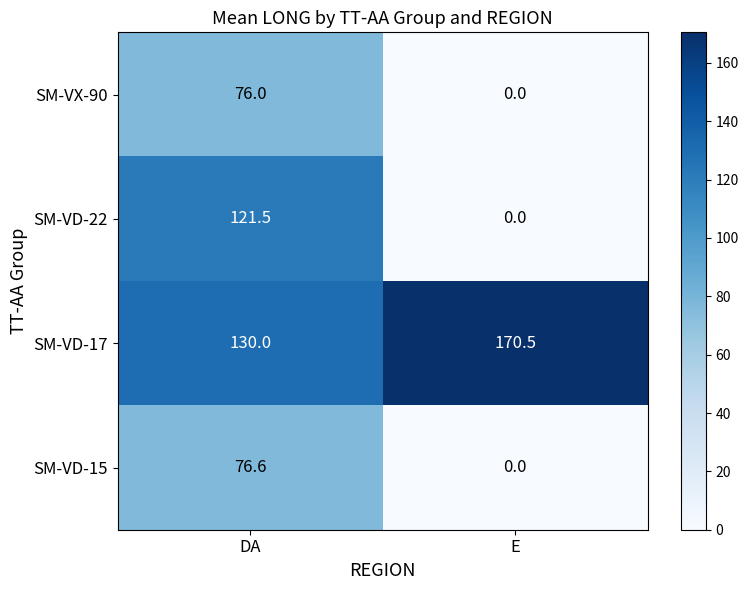

How many series are shown in this chart?

4